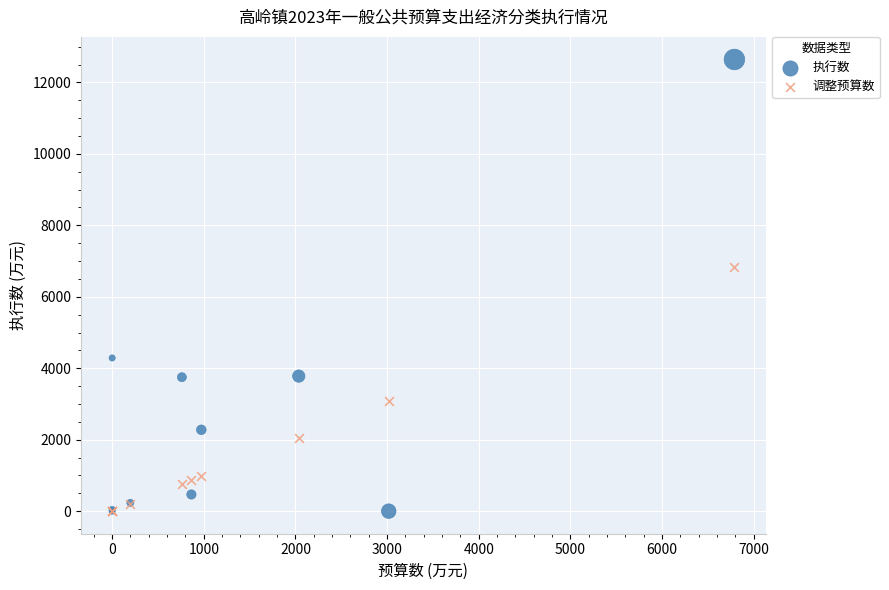

Across all series, what Y value is closest to 6321?

6845.7